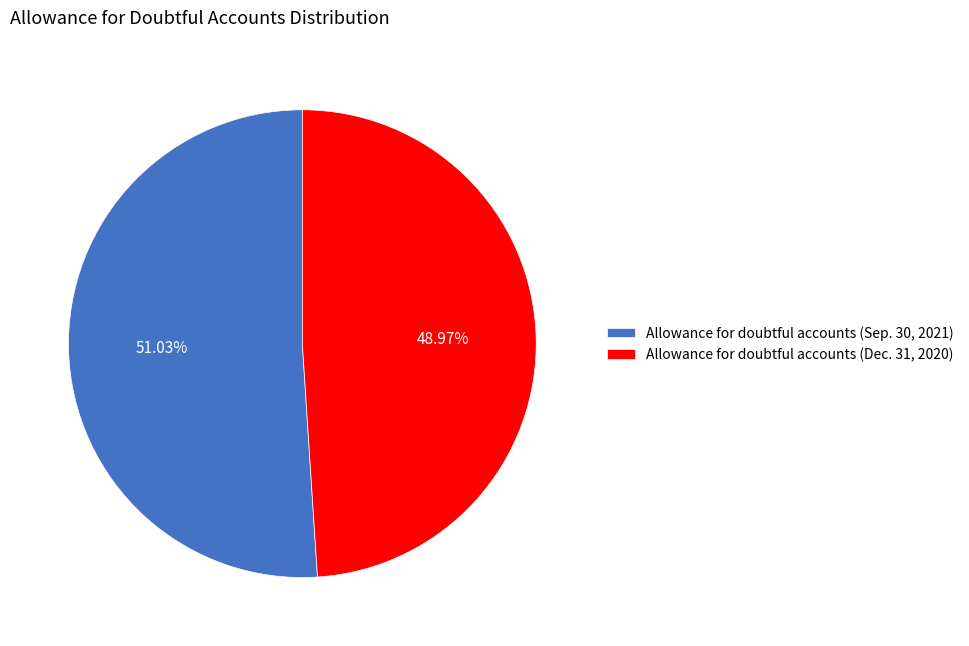

To the nearest percent, what is the difference between the Allowance for doubtful accounts (Dec. 31, 2020) and Allowance for doubtful accounts (Sep. 30, 2021) slice percentages?

2%